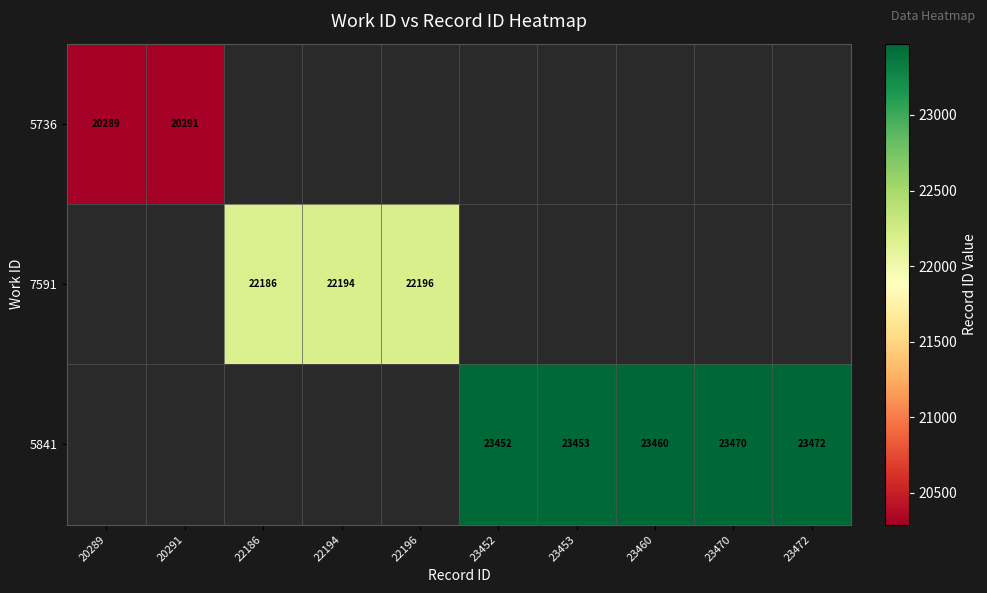

The value of 5841 at 23452 is 23452. True or false?

True